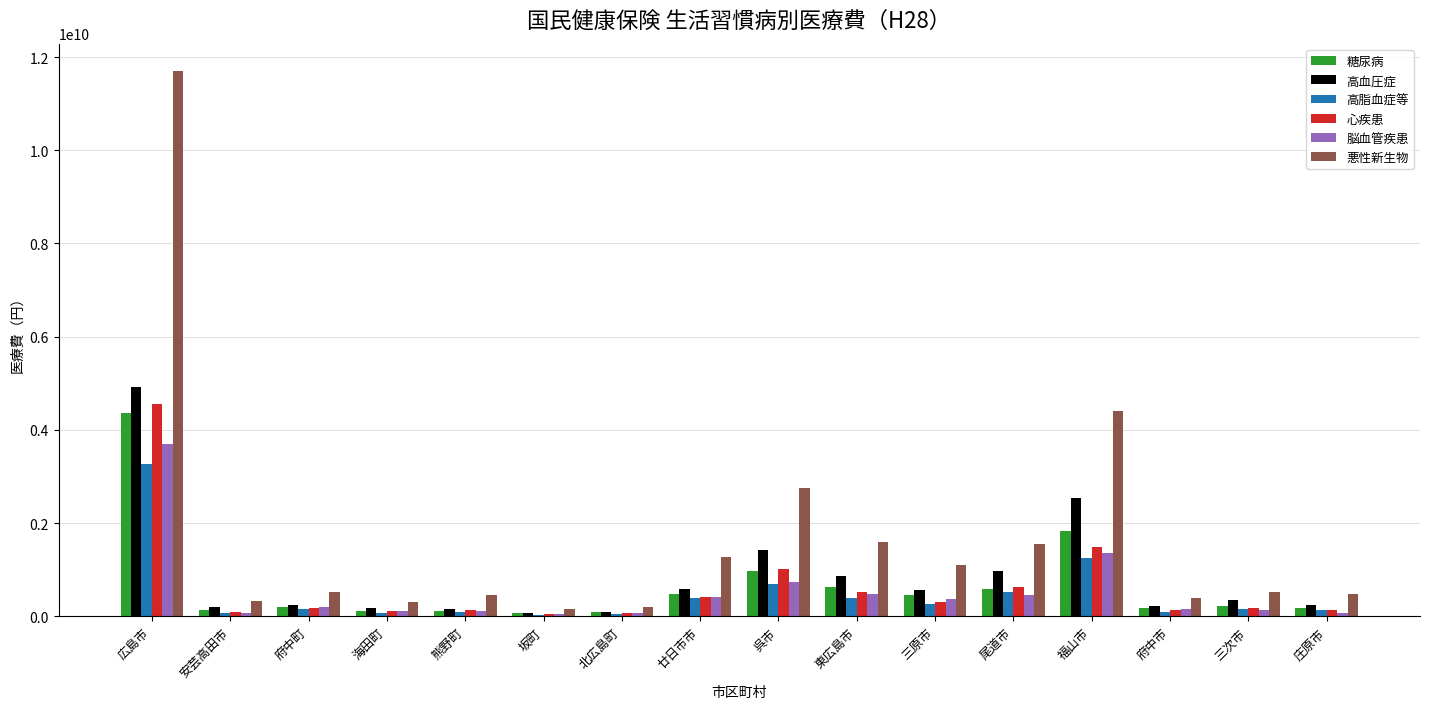

True or false: 糖尿病 has a value of 470371317 at 廿日市市.

True